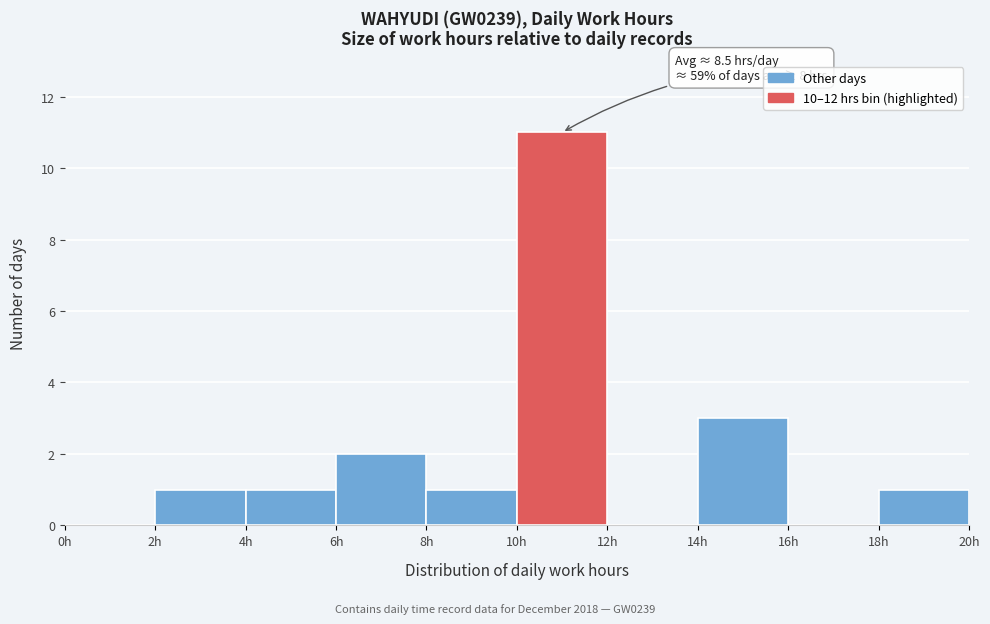

Which range on the x-axis has the tallest bar?

10 to 12